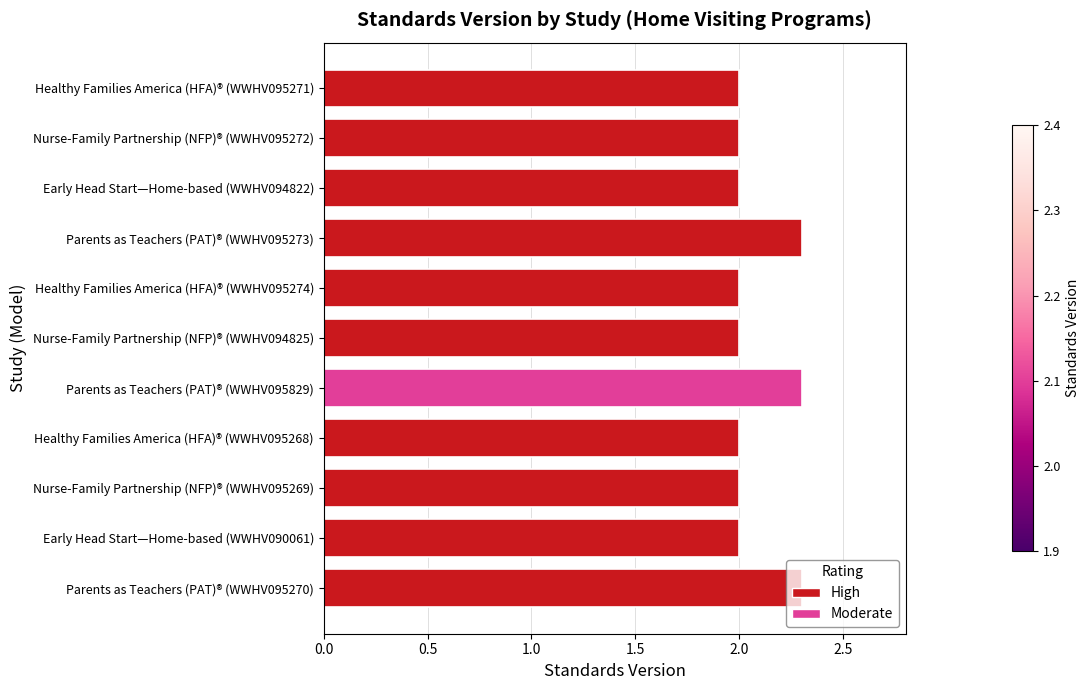

What is the sum of all values?

22.9